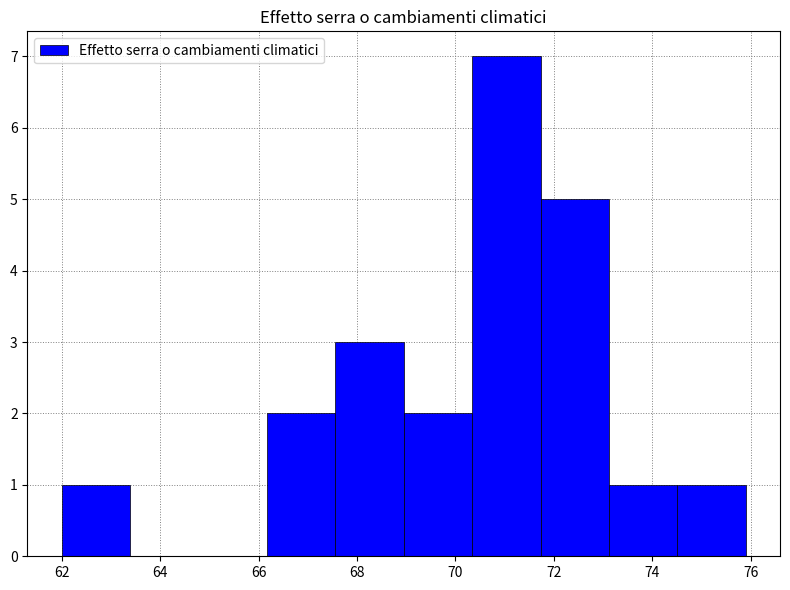

What is the height of the bar covering 70.4 to 71.8 on the x-axis? Neither the bar edges nor the heights are printed on the chart, so give them approximately, as read against the axes.

7